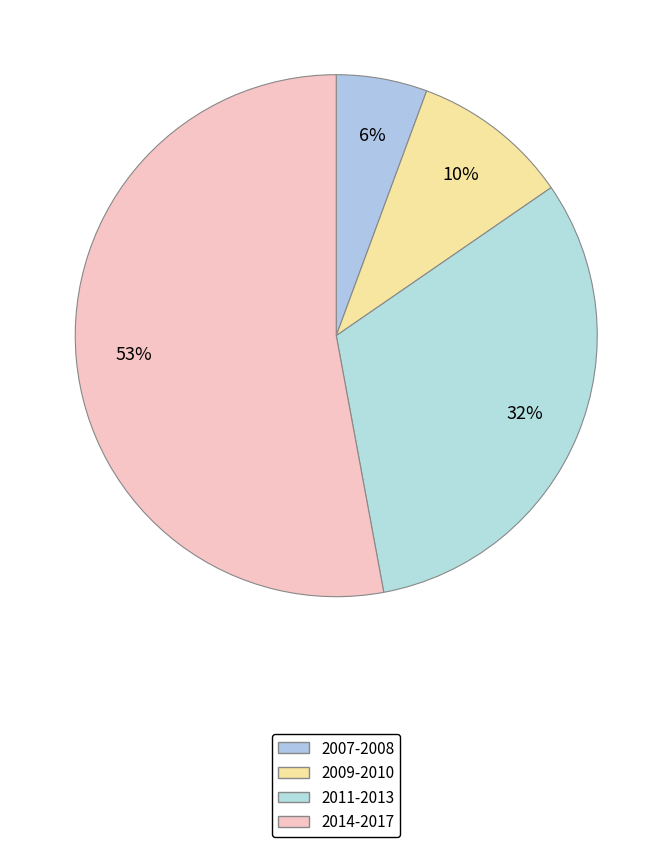

How many slices are in this pie chart?

4